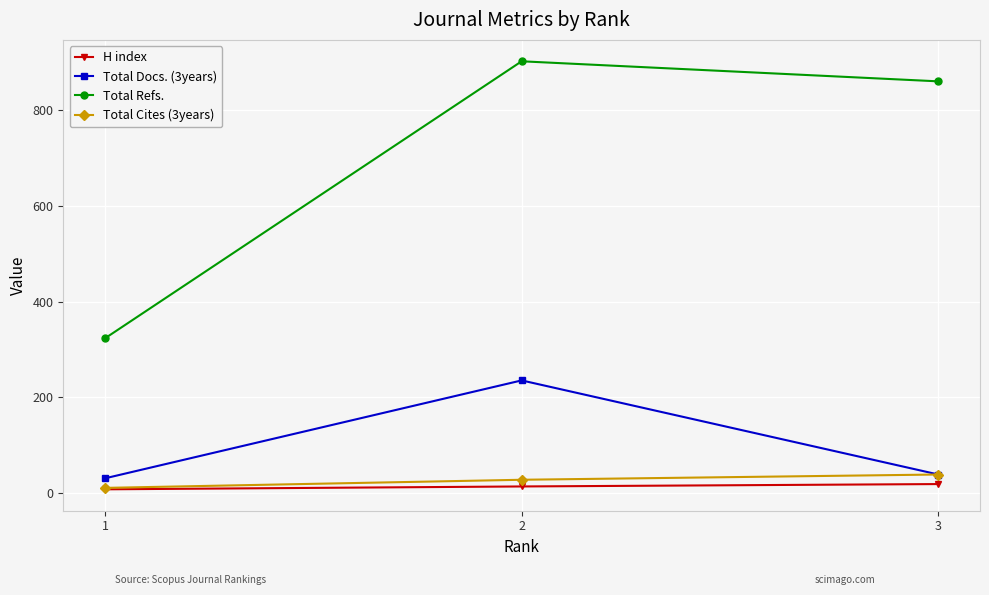

Which series has the largest range (max minus min)?

Total Refs.